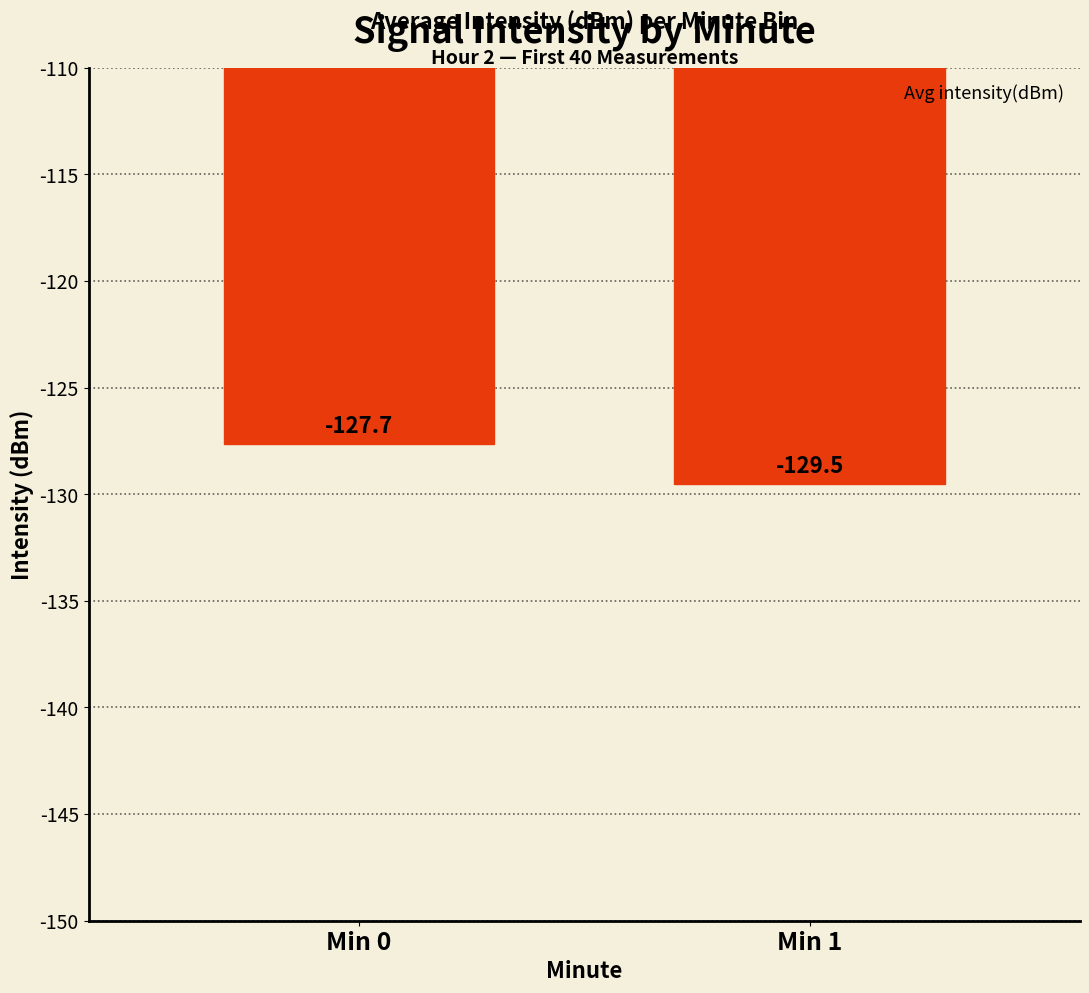

Which category has the highest value across all series?

Min 0